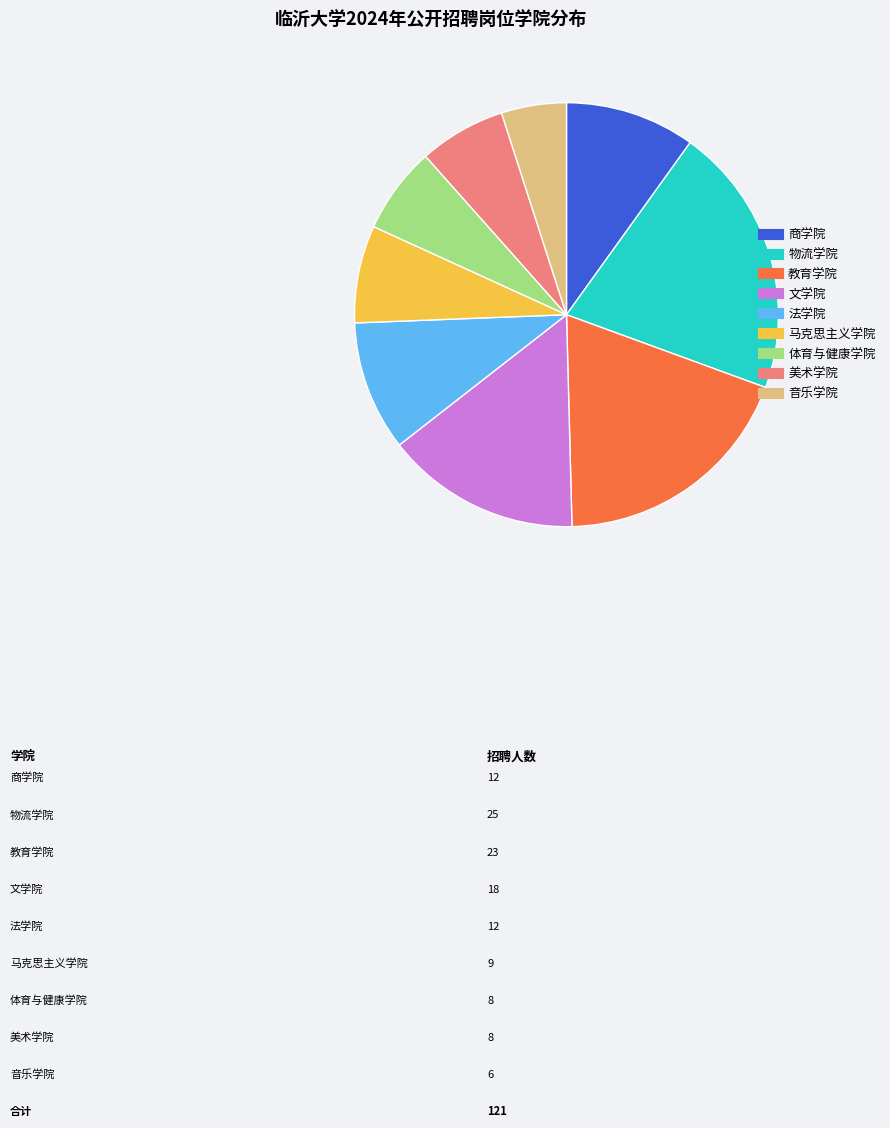

Which has a higher value, 教育学院 or 音乐学院?

教育学院